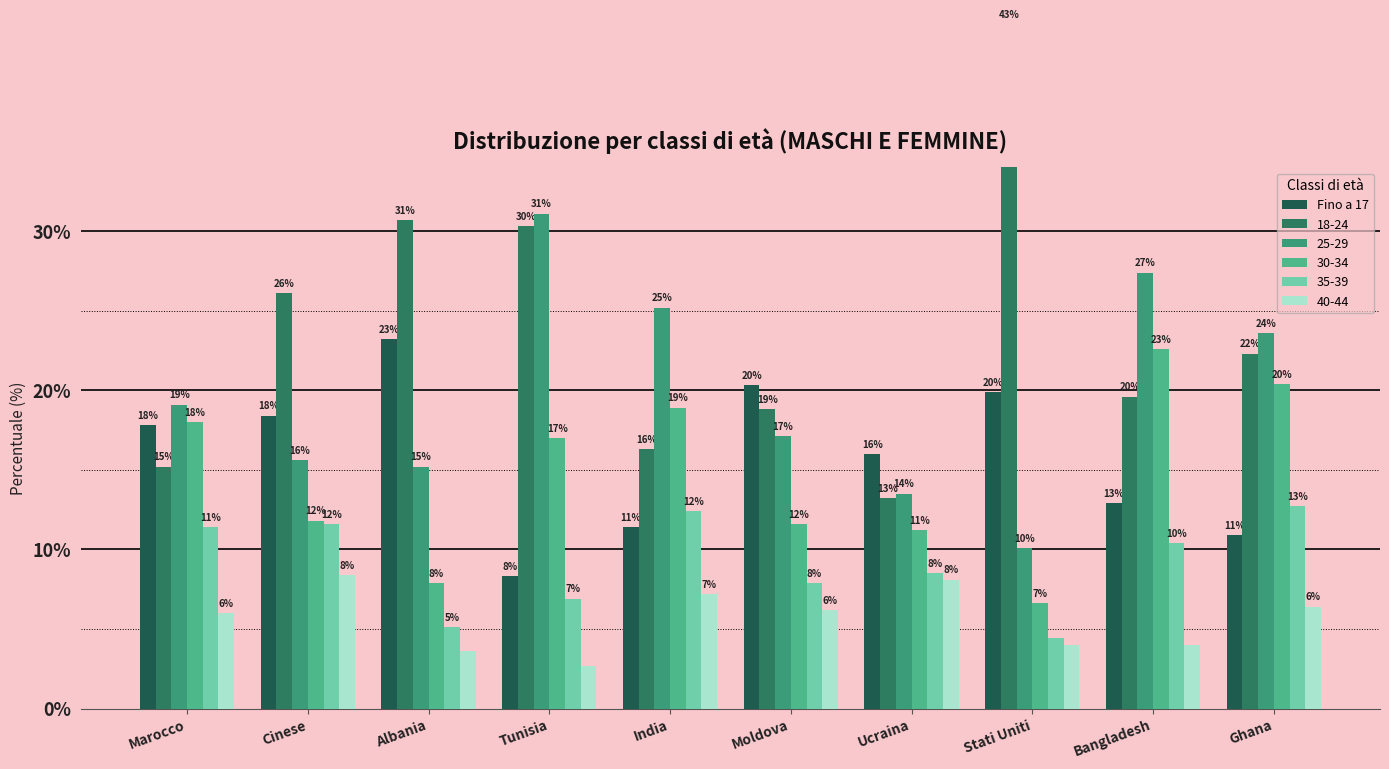

What position from the left is Stati Uniti?

8